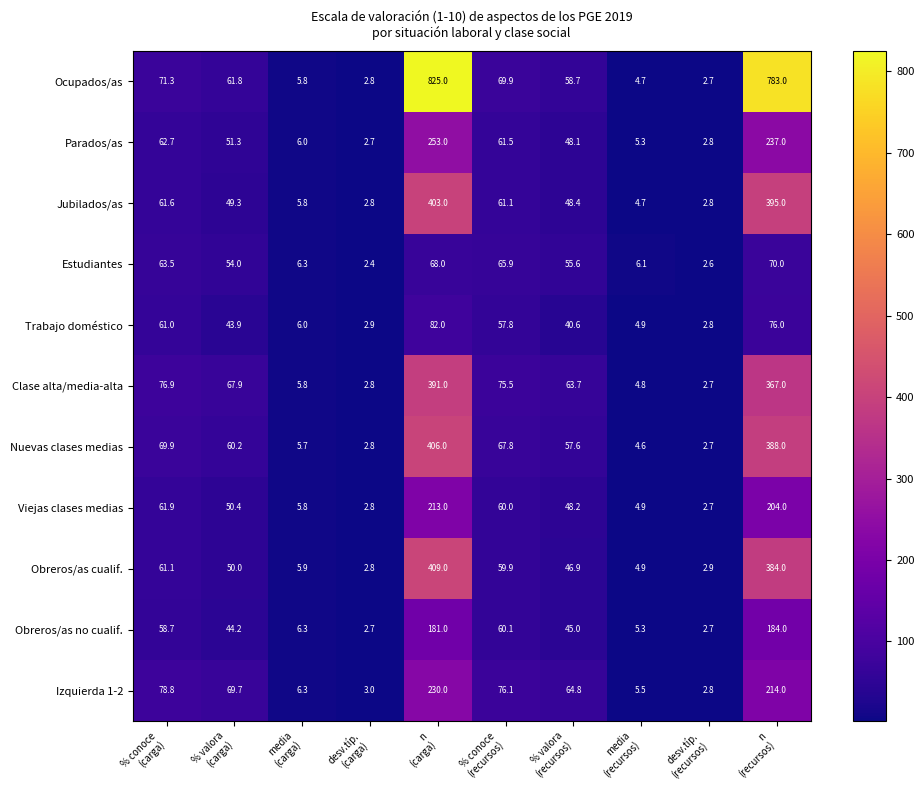

Which series has the largest total across all categories?

Ocupados/as